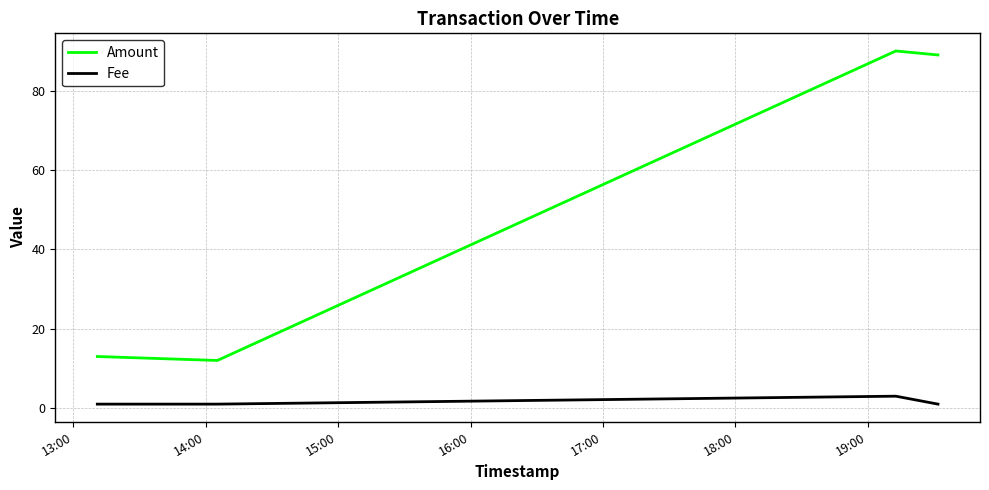

What is the average value of the Amount series?

51